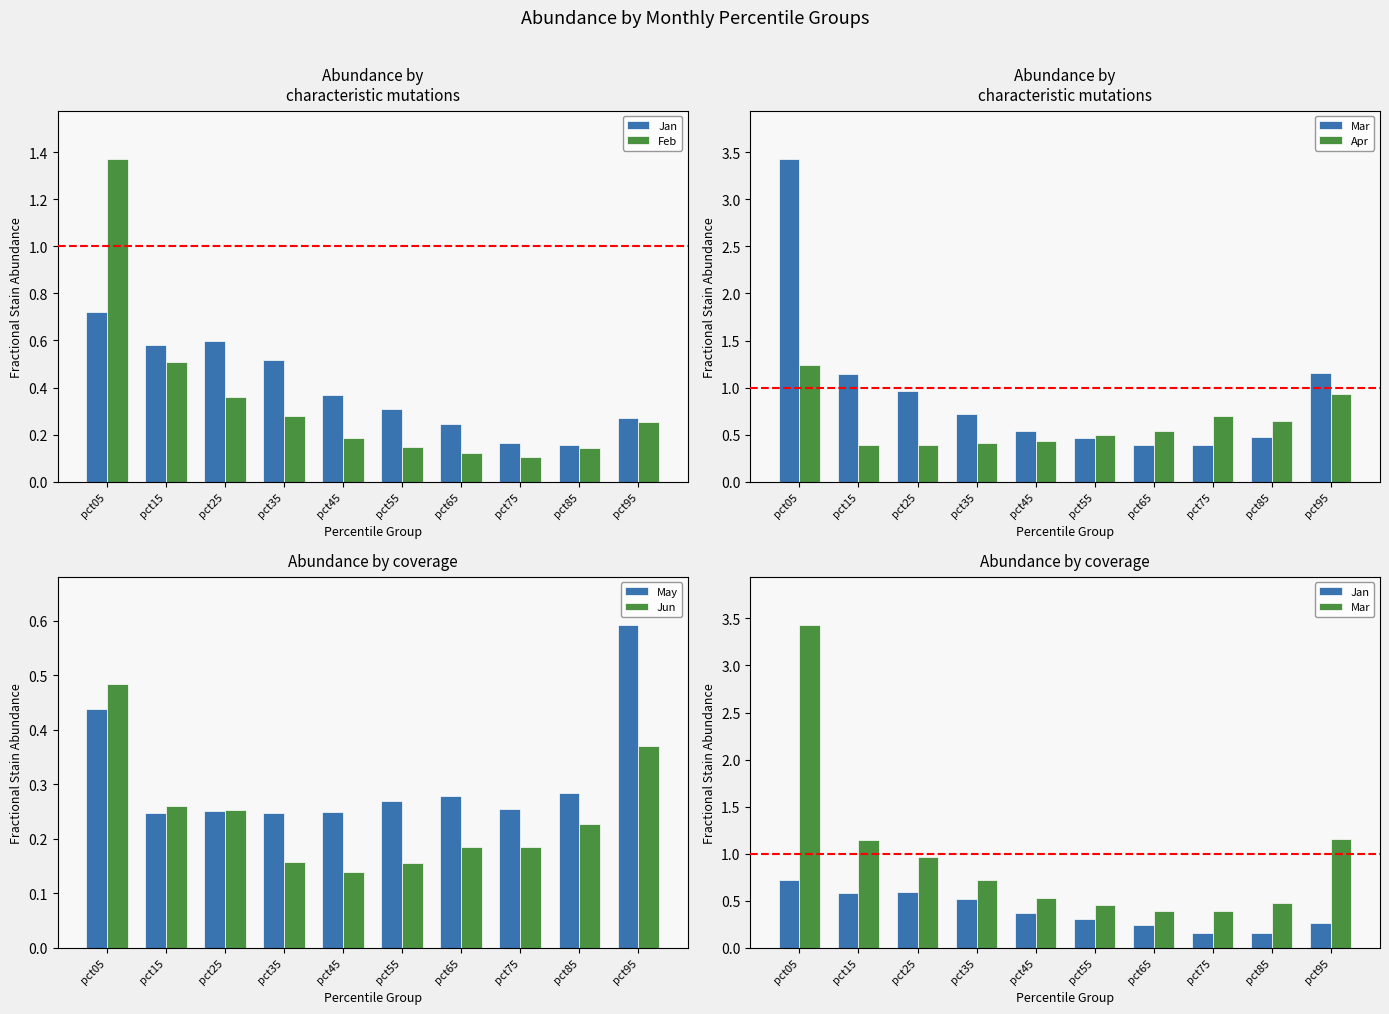

Rank the series by their maximum value, from highest to lowest.

Mar, Feb, Apr, Jan, May, Jun